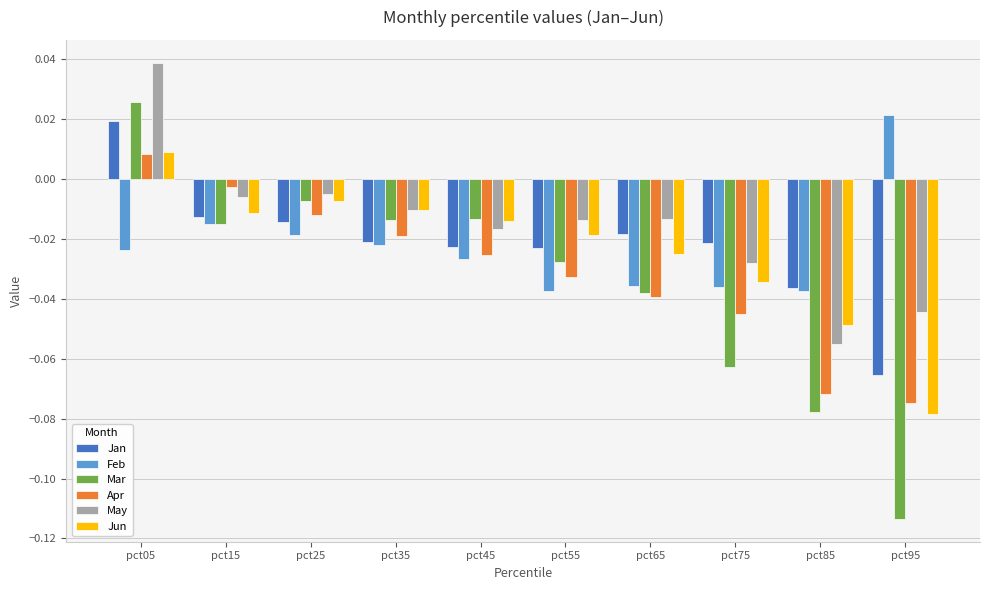

At which label is Apr closest to 0?

pct15